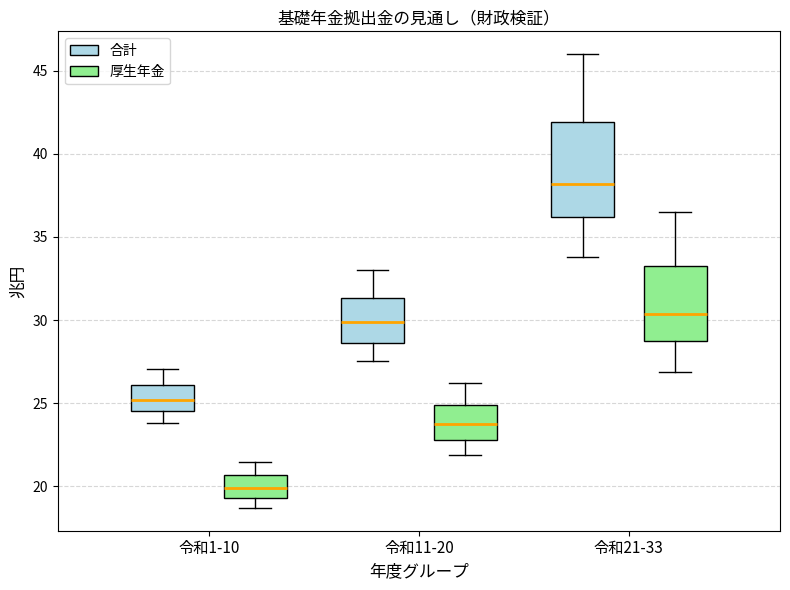

Reading left to right, read every box against the y-axis: the position of its median line, the range the box covers, and the ends of its whiskers. The values are not printed on the chart, so give them approximately, as read against the axis.

令和1-10 (合計): median 25.0, box 24.5 to 26.0, whiskers 24.0 to 27.0
令和1-10 (厚生年金): median 20.0, box 19.5 to 20.5, whiskers 18.5 to 21.5
令和11-20 (合計): median 30.0, box 28.5 to 31.5, whiskers 27.5 to 33.0
令和11-20 (厚生年金): median 24.0, box 23.0 to 25.0, whiskers 22.0 to 26.0
令和21-33 (合計): median 38.0, box 36.0 to 42.0, whiskers 34.0 to 46.0
令和21-33 (厚生年金): median 30.5, box 29.0 to 33.5, whiskers 27.0 to 36.5